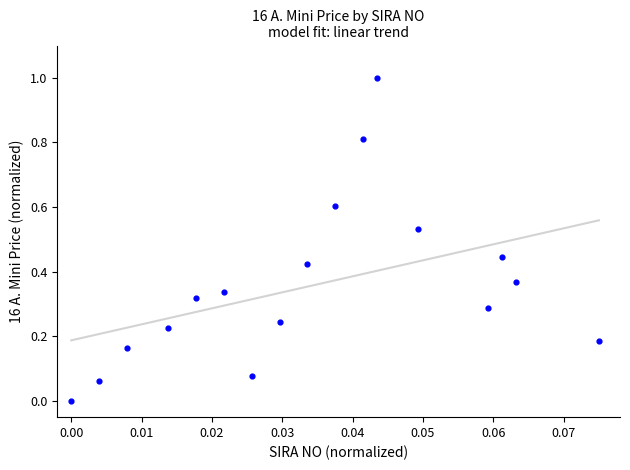

What is the range of Y values (max minus min)?

1.0